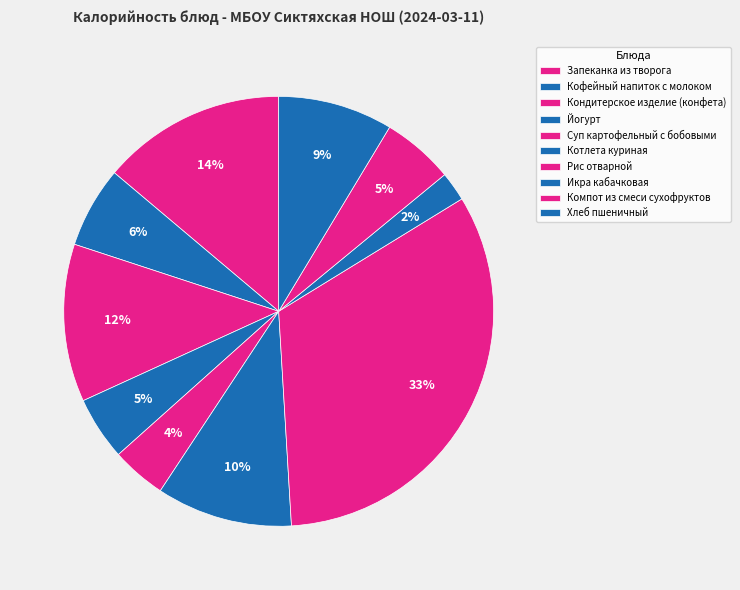

How many slices are in this pie chart?

10